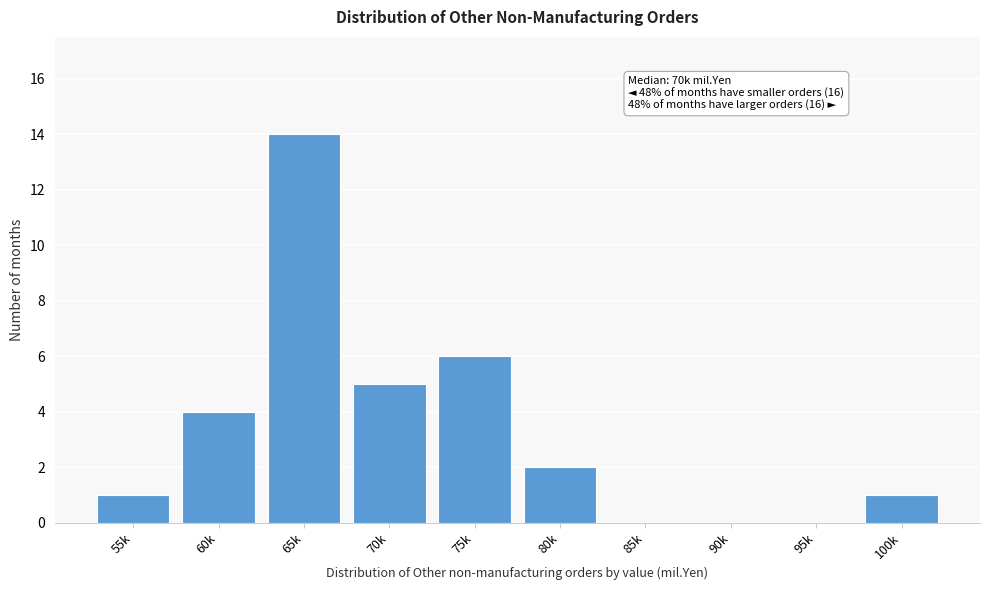

Reading left to right, what are all the values shown in this chart?

55k=1	60k=4	65k=14	70k=5	75k=6	80k=2	85k=0	90k=0	95k=0	100k=1